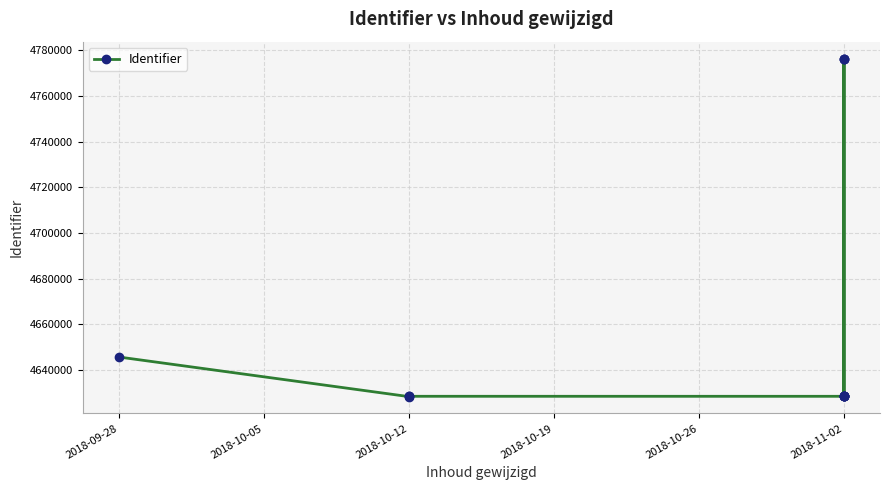

What is the difference between the maximum and second lowest values?

147696